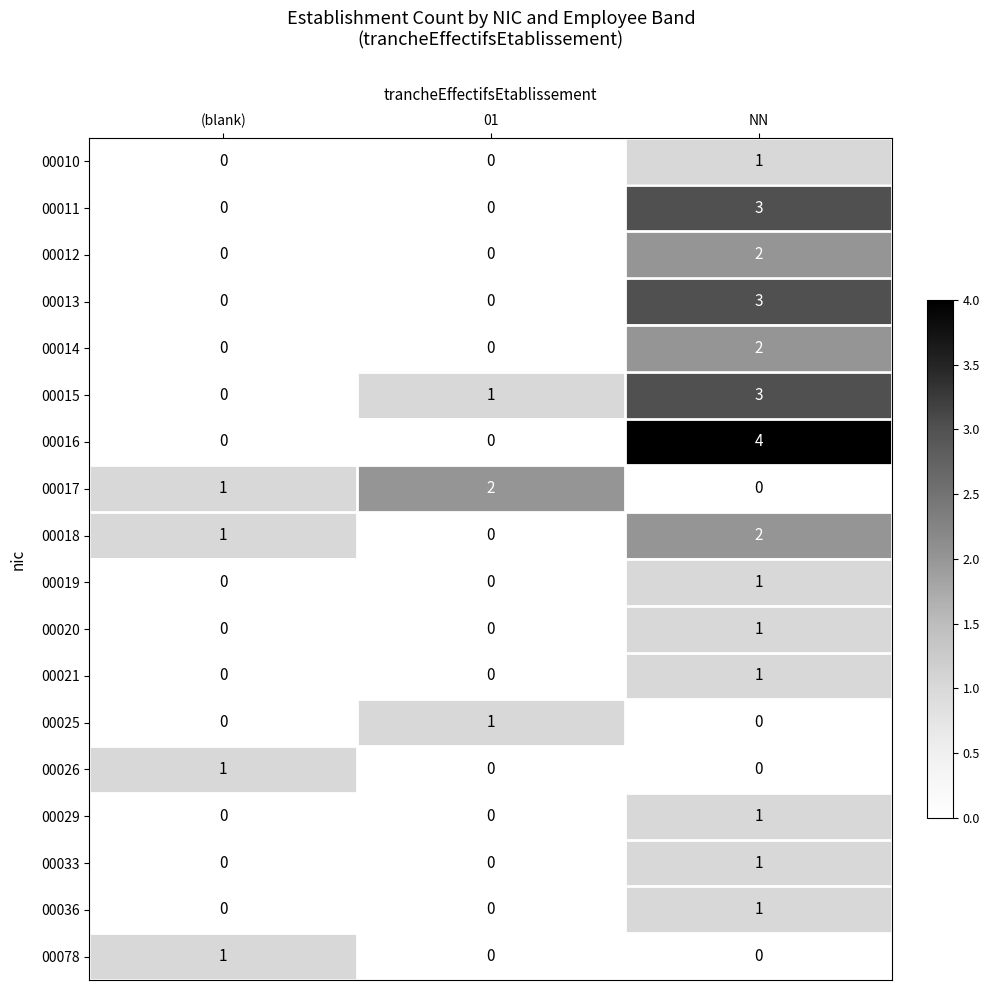

How many 00010 values are between 0 and 1?

3